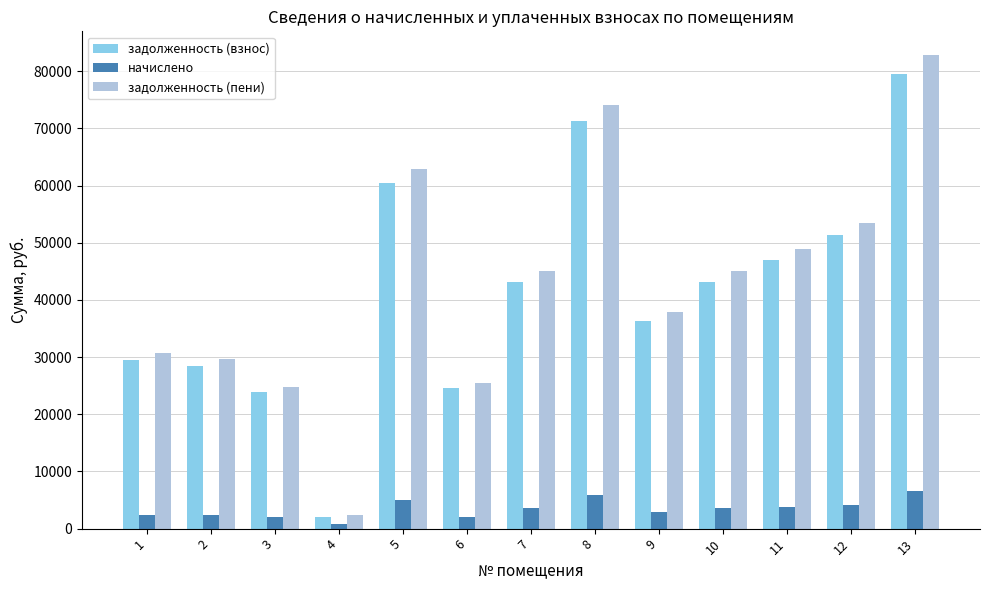

The value of задолженность (пени) at 9 is 37861.8. True or false?

True